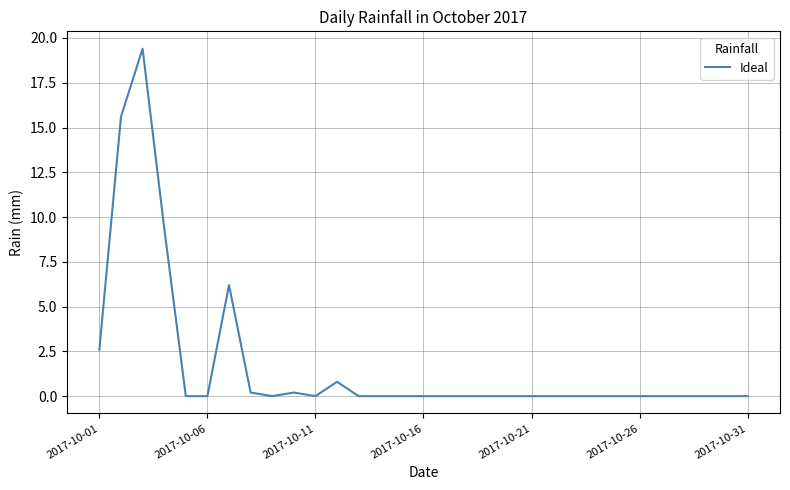

Reading right to left, transcribe all the data shown in this chart.

0.0	0.0	0.0	0.0	0.0	0.0	0.0	0.0	0.0	0.0	0.0	0.0	0.0	0.0	0.0	0.0	0.0	0.0	0.0	0.8	0.0	0.2	0.0	0.2	6.2	0.0	0.0	9.4	19.4	15.6	2.6